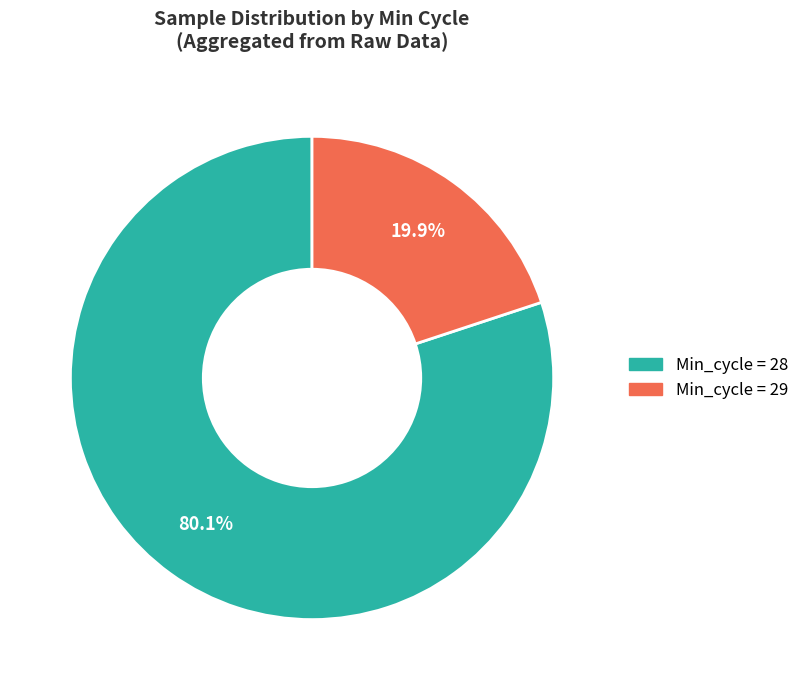

Rank the categories by value from lowest to highest.

Min_cycle = 29, Min_cycle = 28